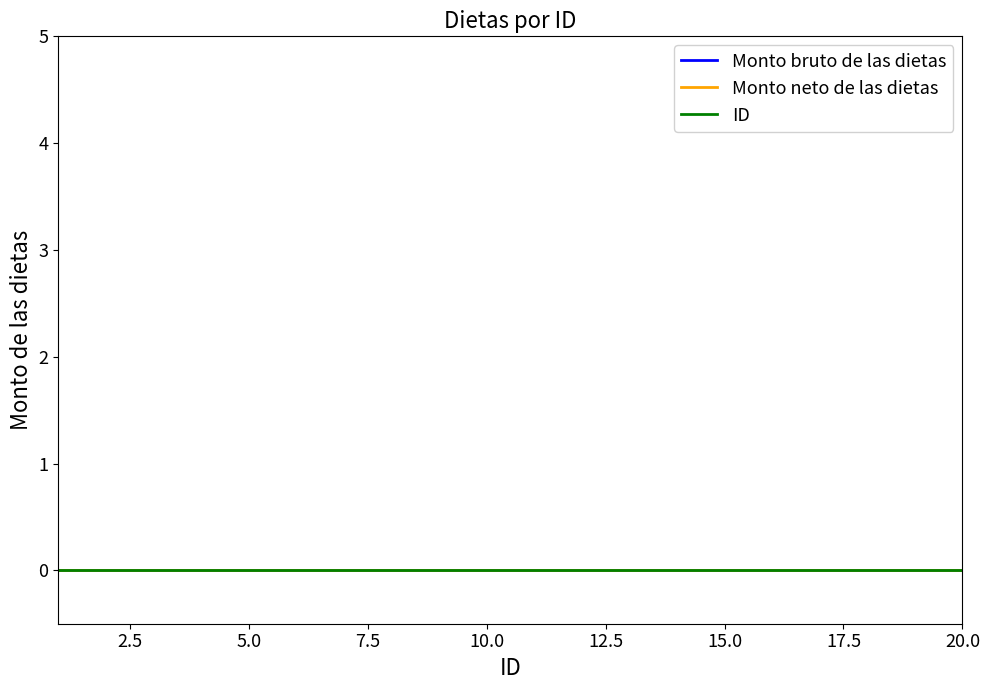

How many lines are shown in the chart?

3